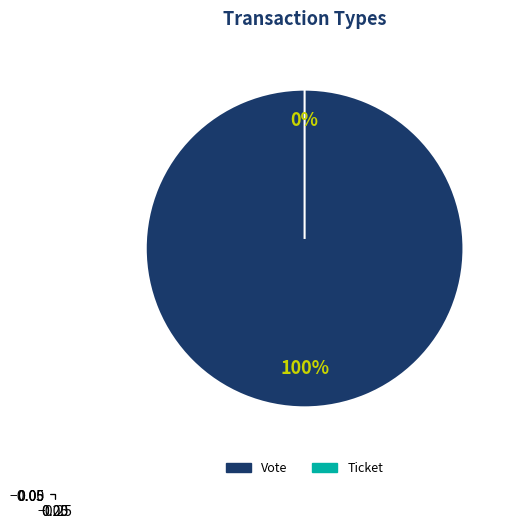

To the nearest percent, what is the difference between the Ticket and Vote slice percentages?

100%